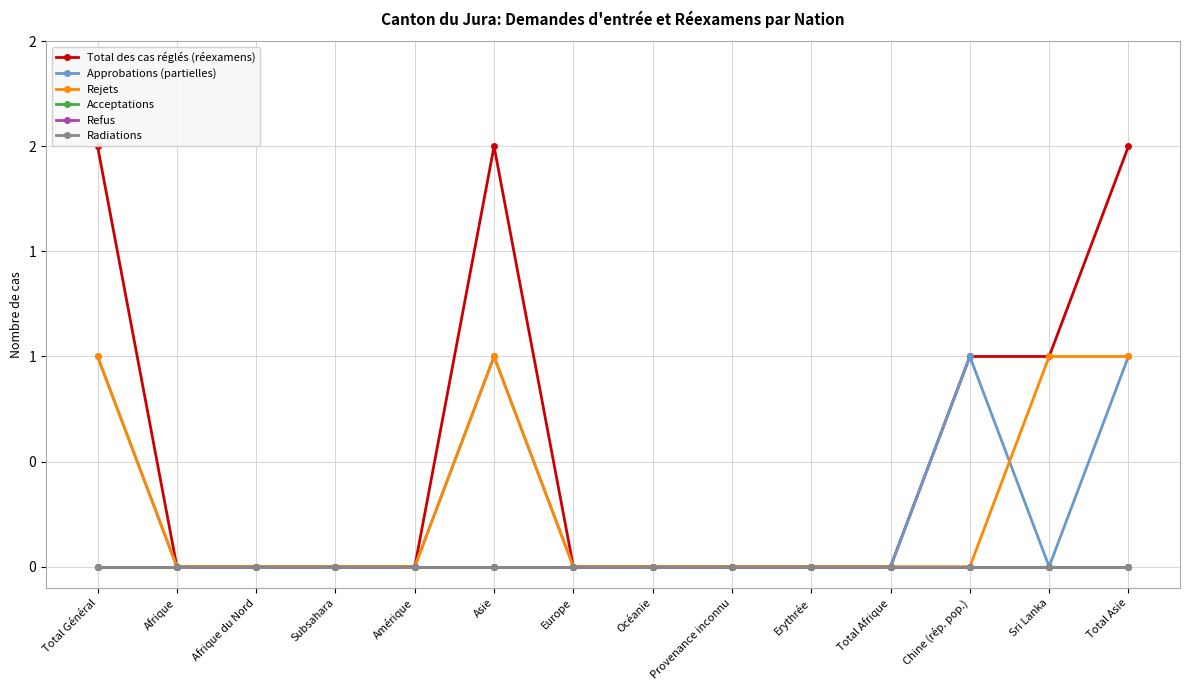

Is this an area chart (filled region under the line)?

No